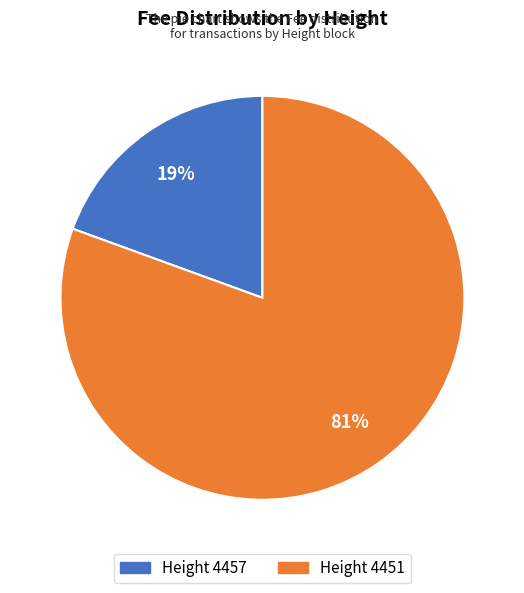

Combined, do Height 4451 and Height 4457 account for over 50%?

Yes